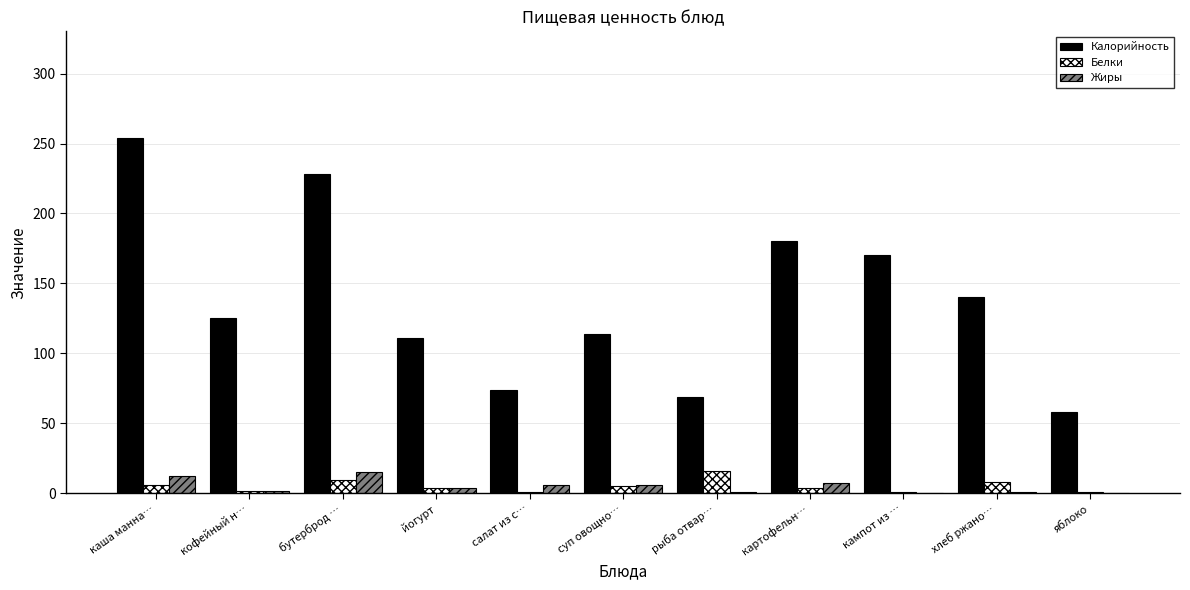

The Калорийность series shows 390.0 at каша манна…. True or false?

False